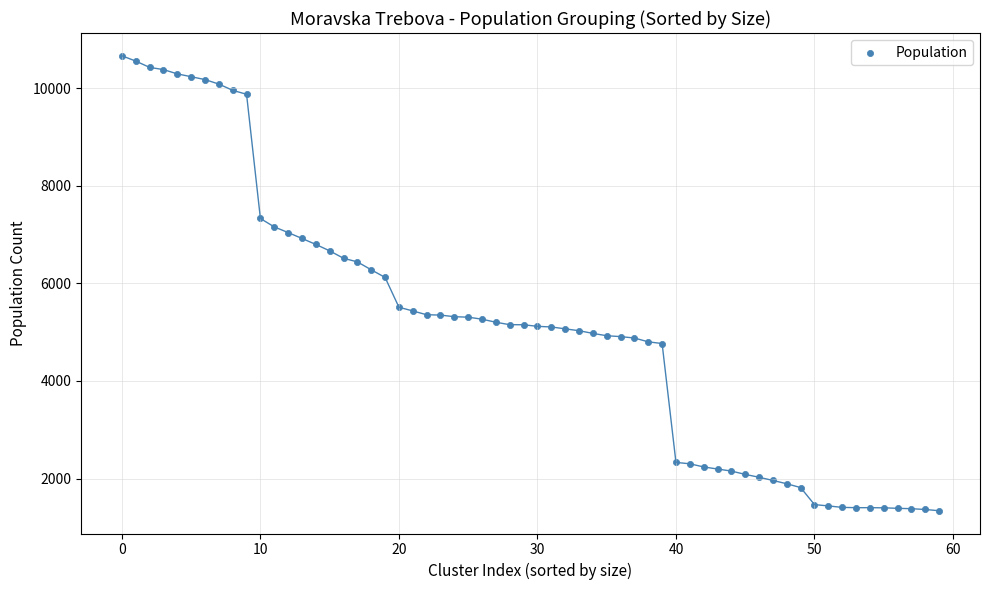

What Y value in the scatter plot is closest to 6002?

6122